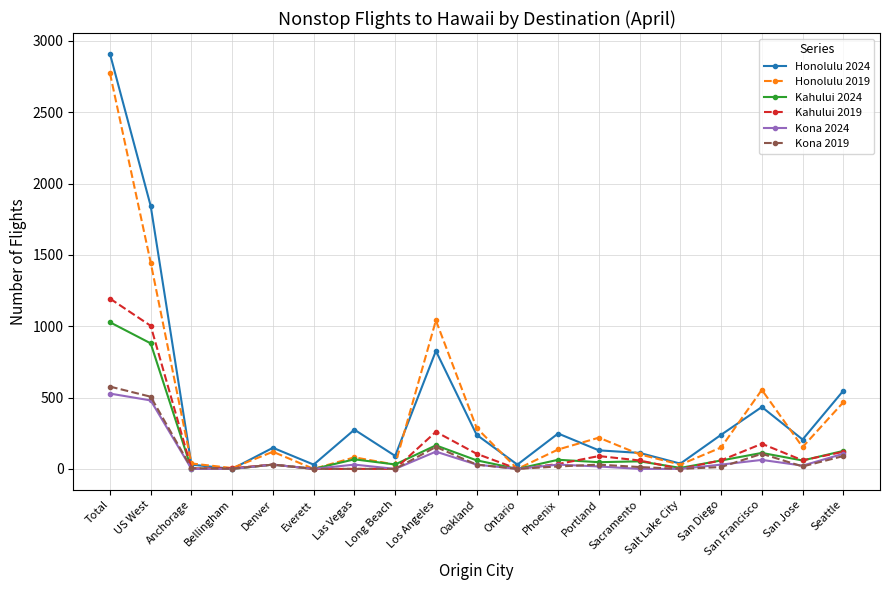

What is the highest value of the Honolulu 2024 series?

2910